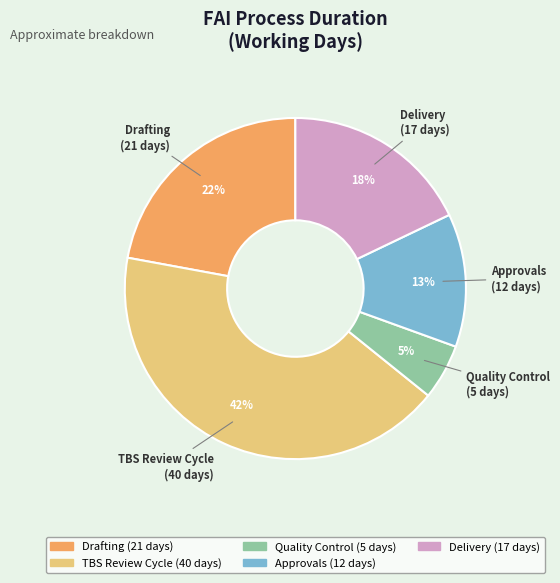

What percentage is the Drafting slice, to the nearest percent?

22%